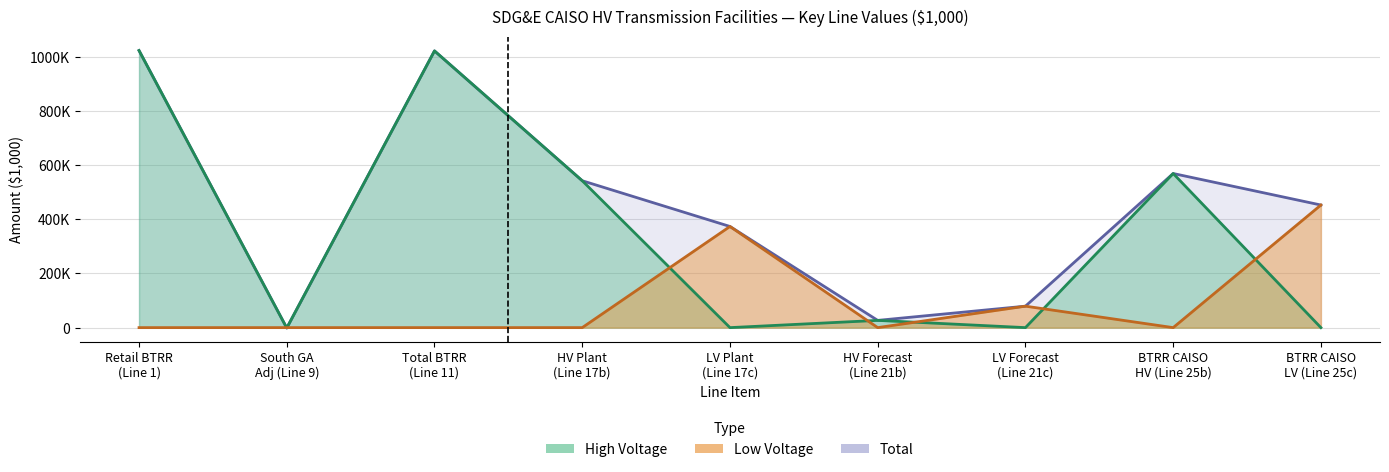

Read the Total_values value at Line 1.

1023524.2